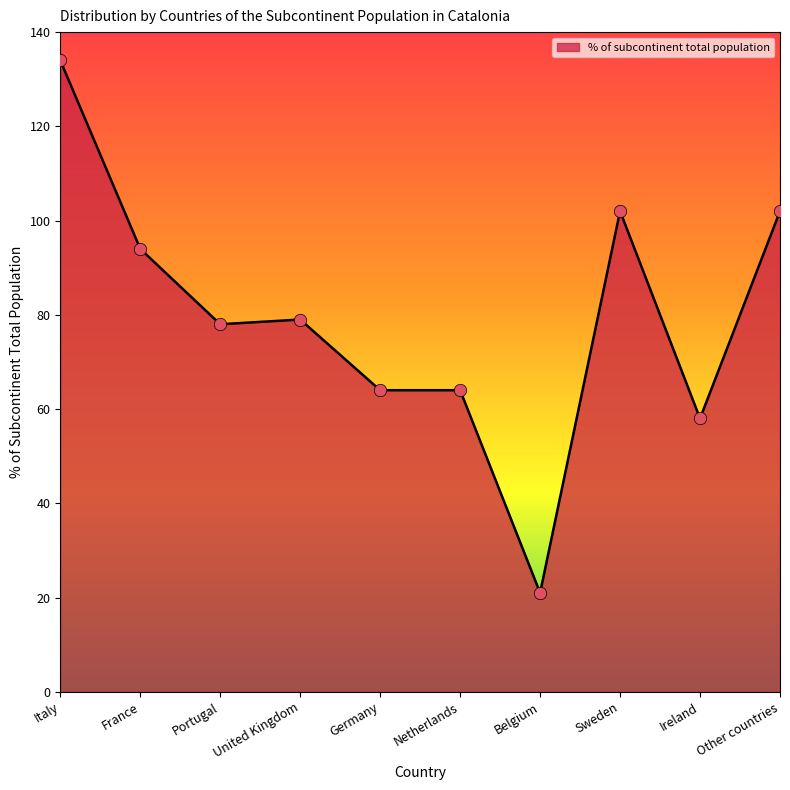

Which has a higher value, United Kingdom or Belgium?

United Kingdom